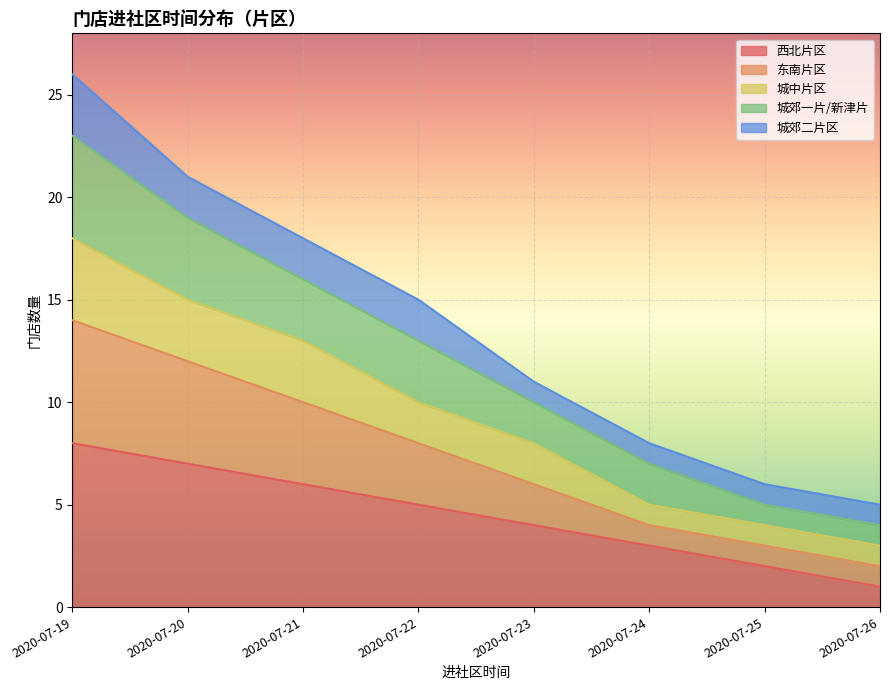

Which category has the highest value in the 西北片区 series?

2020-07-19